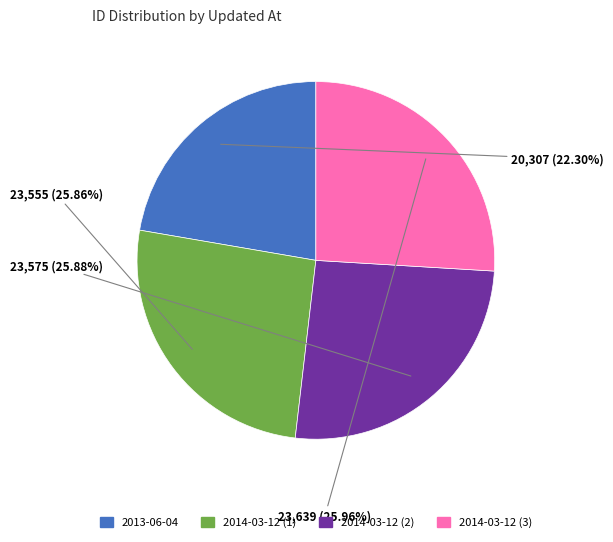

Is there any slice that represents more than half of the pie?

No